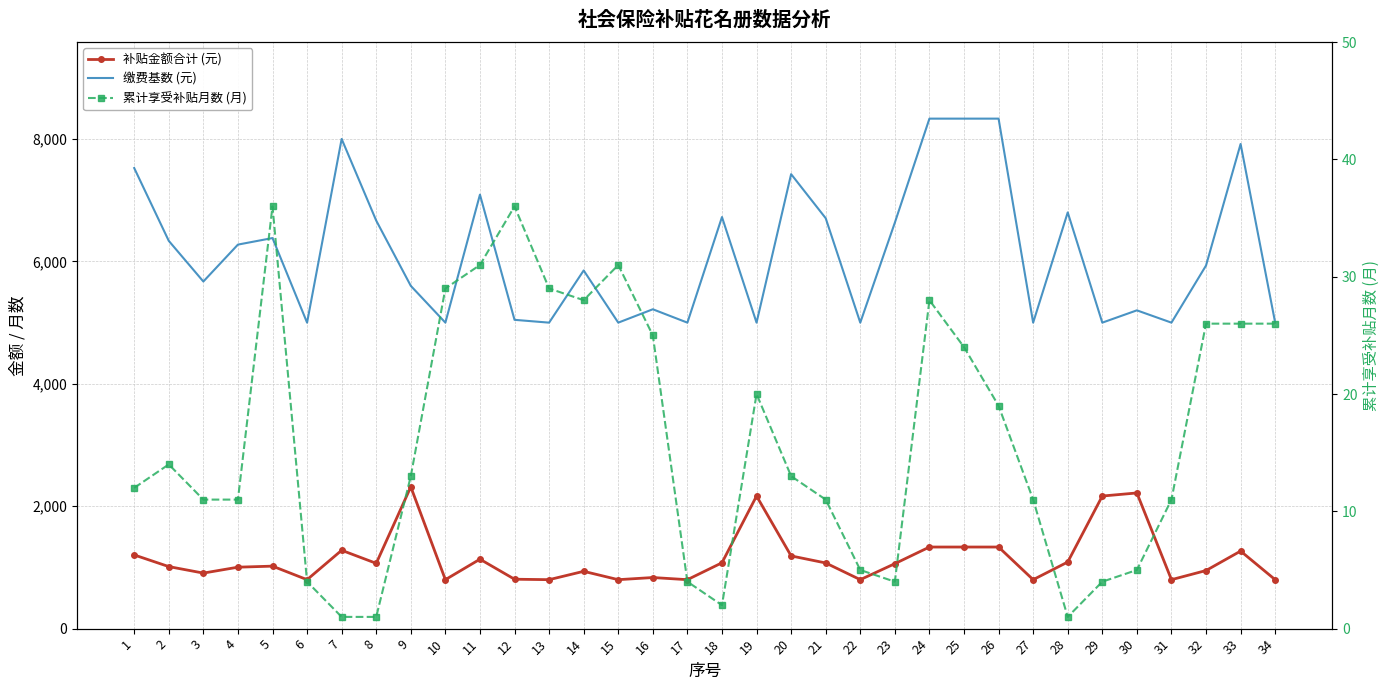

What is the maximum value for 缴费基数 (元)?

8332.0